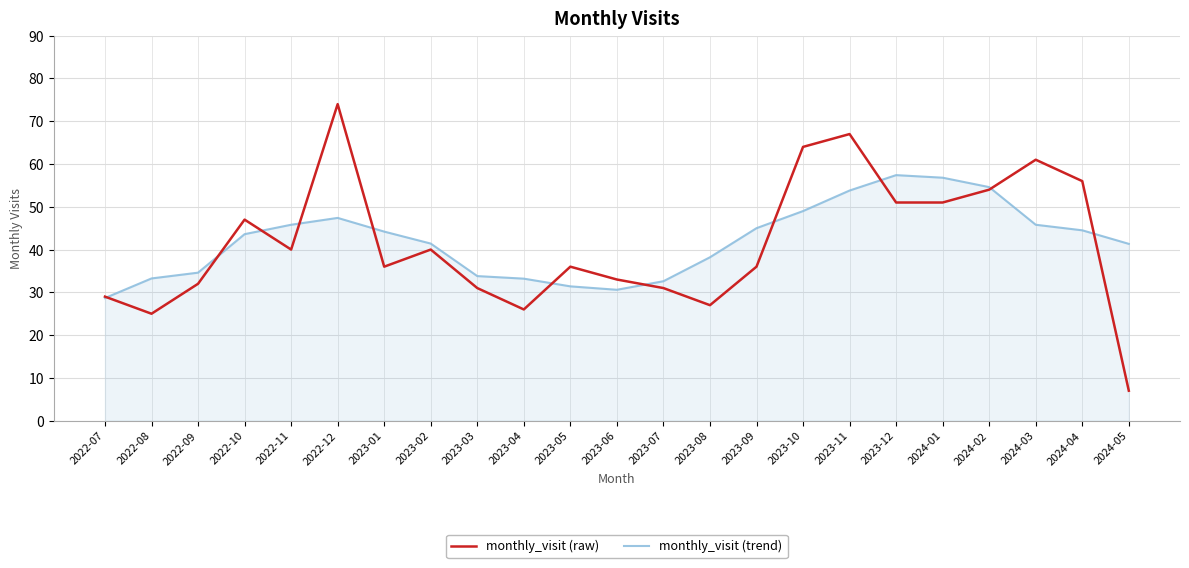

What position from the left is 2023-03?

9